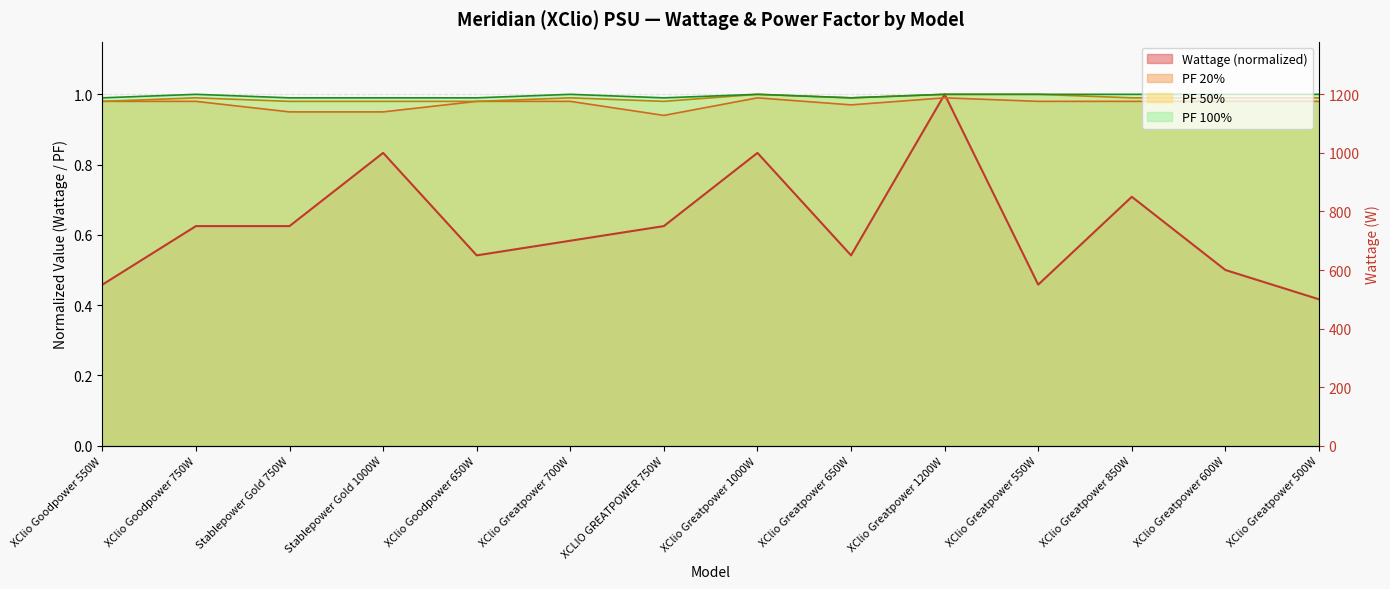

Count the PF 20% values in the range 0 to 1.

14